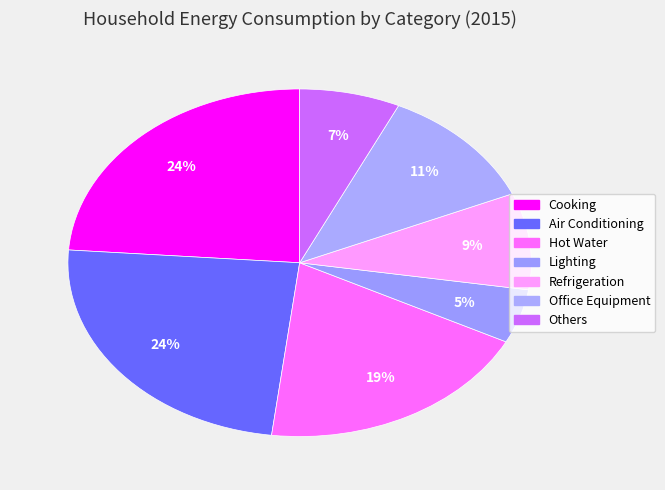

What percentage is the Lighting slice, to the nearest percent?

5%